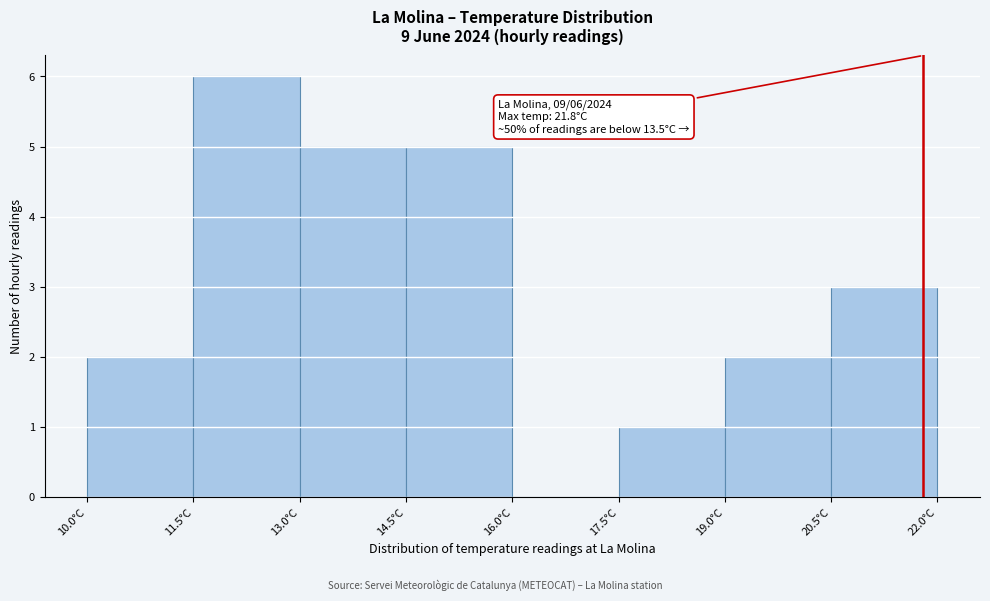

Over which range of the x-axis is the bar tallest?

11.5 to 13.0